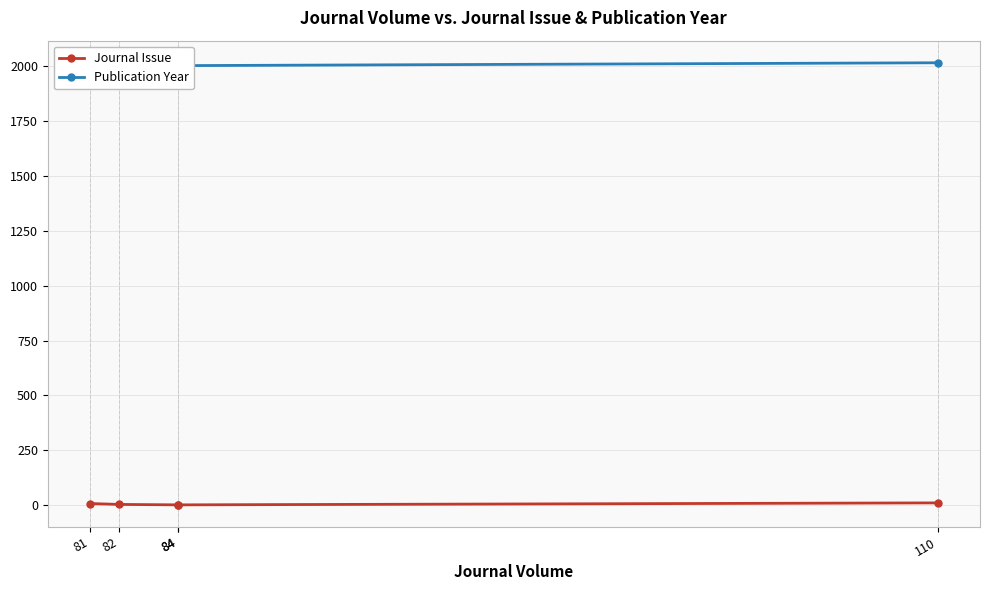

What is the difference between the Publication Year values at 81 and 84?

2